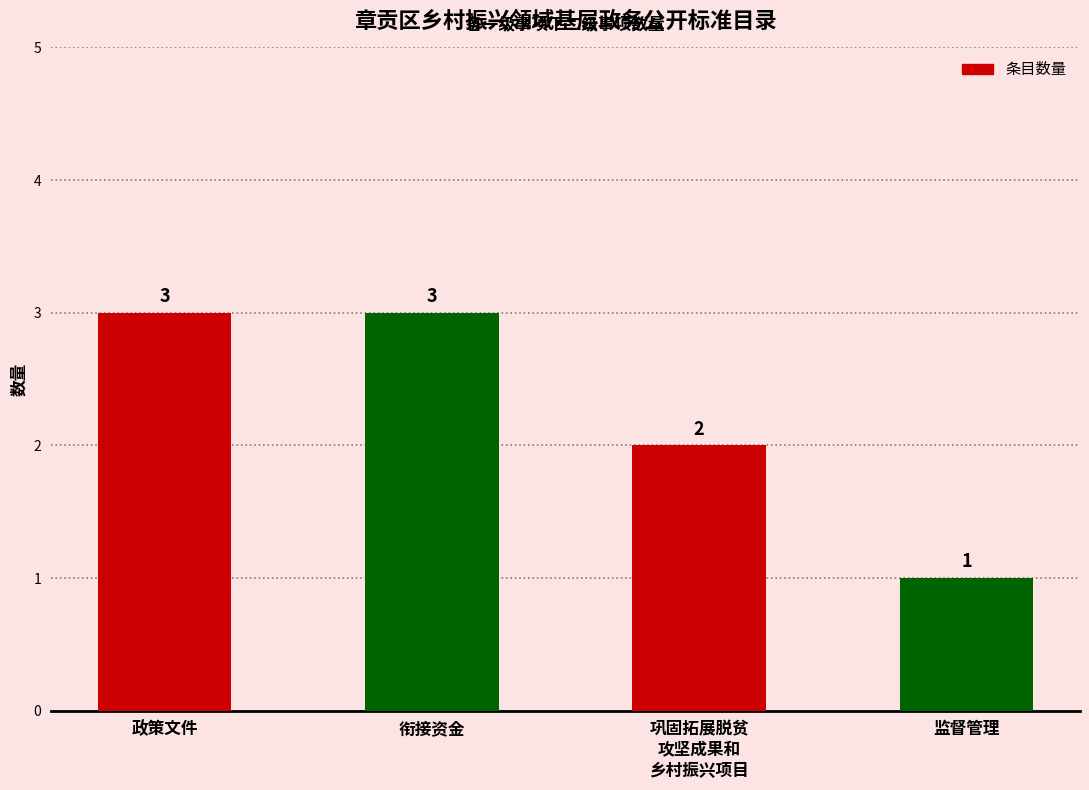

Approximately how many times larger is the value at 衔接资金 compared to 政策文件?

1.0